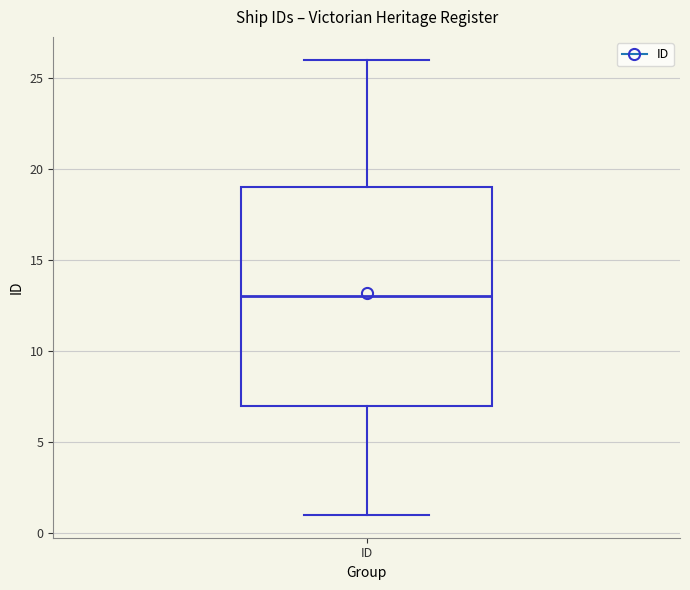

Read this box plot against the y-axis: the position of the median line, the range covered by the box, and the ends of both whiskers. The values are not printed on the chart, so give them approximately, as read against the axis.

median 13, box 7 to 19, whiskers 1 to 26